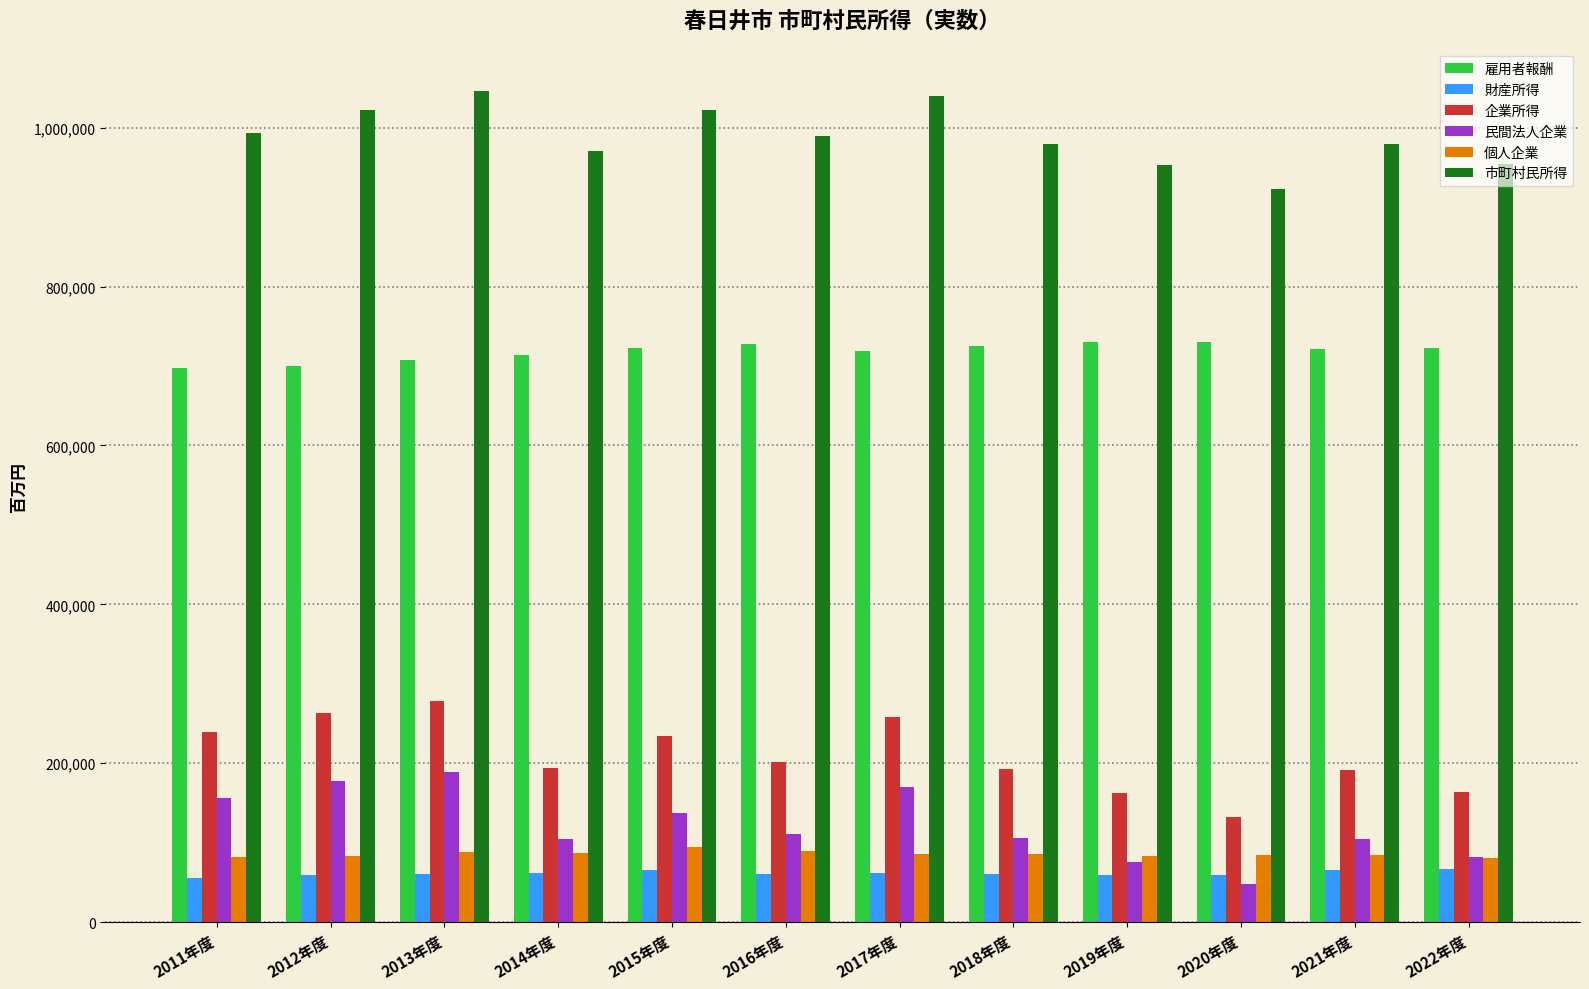

The value of 企業所得 at 2021年度 is 191837. True or false?

True